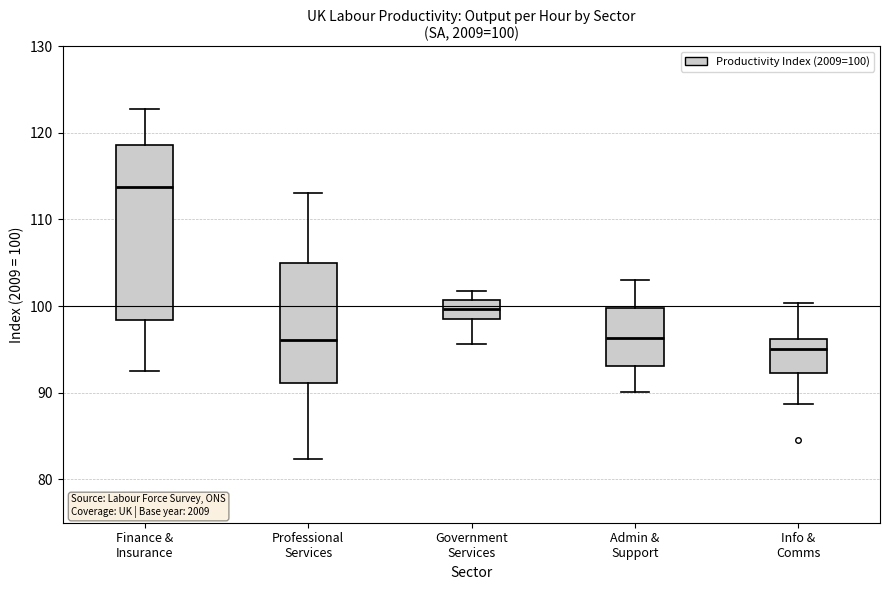

Comparing the boxes themselves (not the whiskers), which one is the tallest?

Finance & Insurance